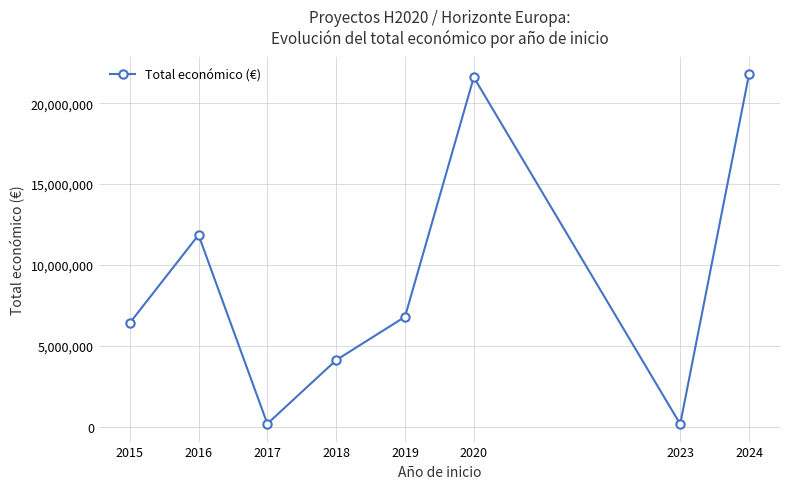

The chart shows a value of 170121 at 2017. True or false?

True